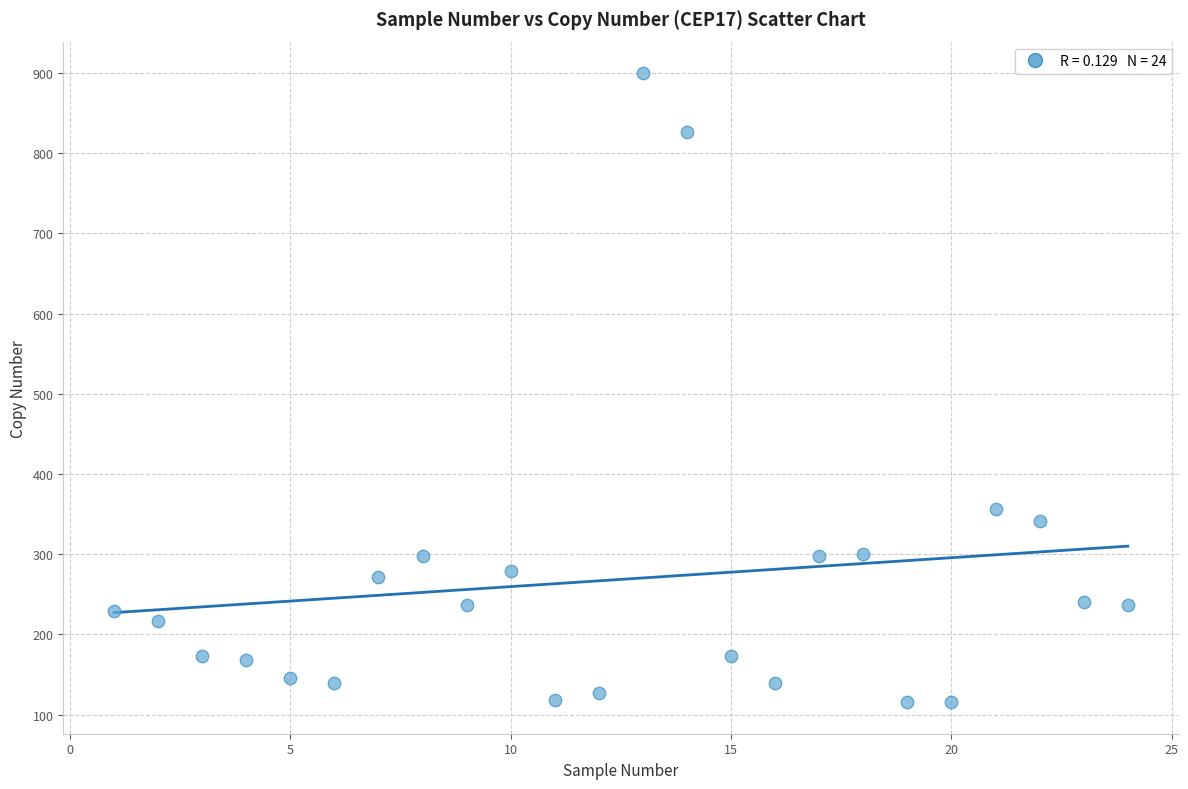

What is the range of Y values (max minus min)?

784.4